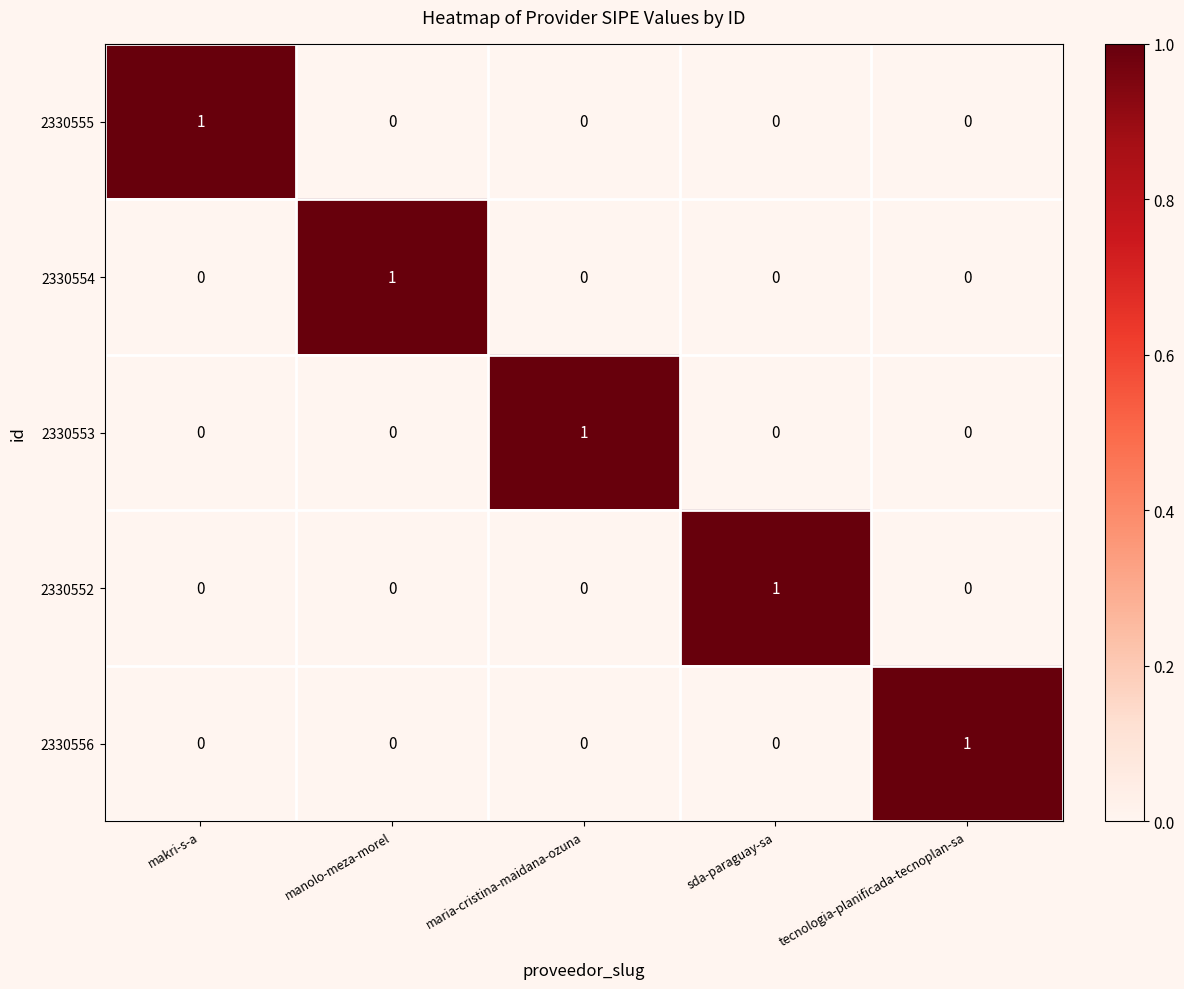

At how many categories does at least one series exceed 0?

5